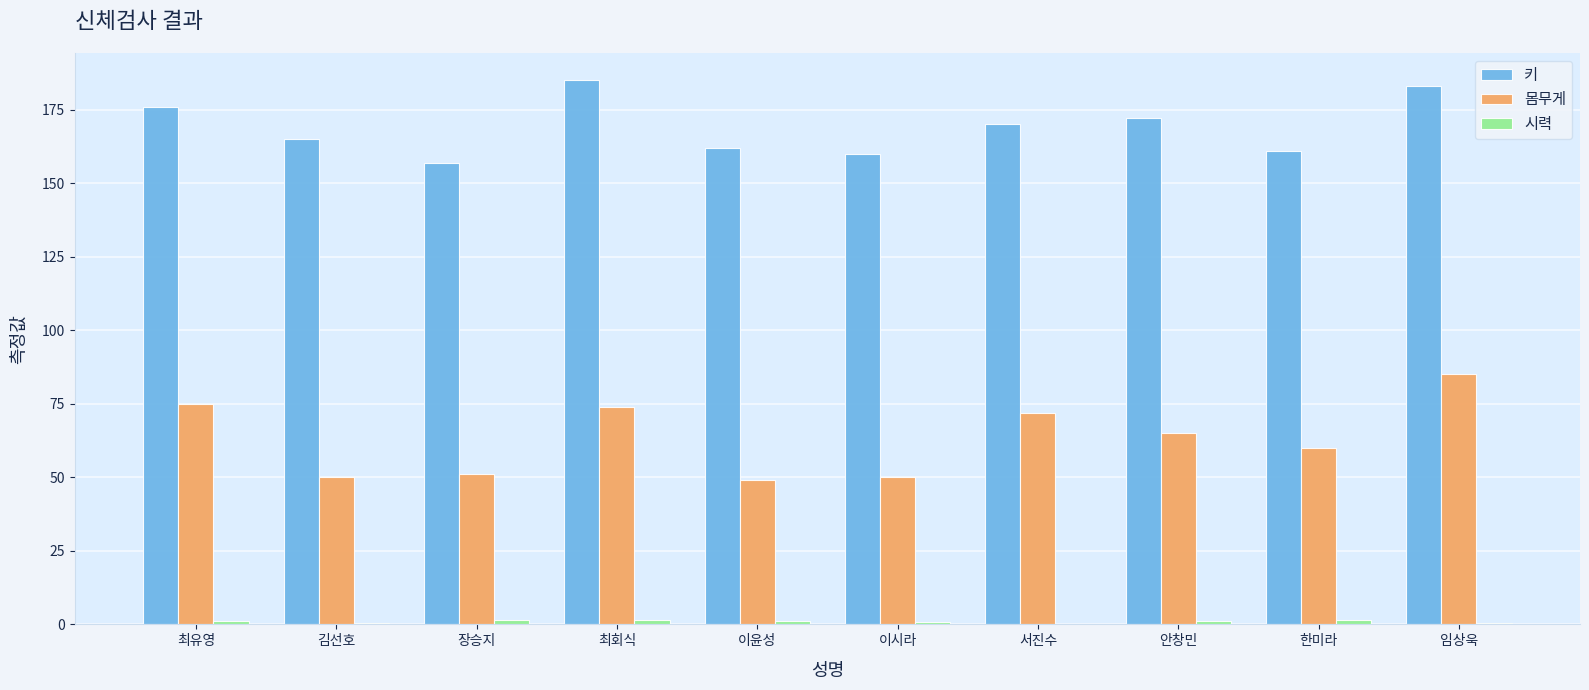

The value of 몸무게 at 최회식 is 74.0. True or false?

True